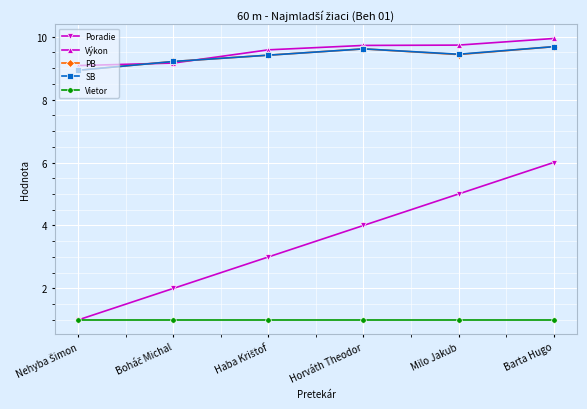

Which series has the widest spread of values?

Poradie